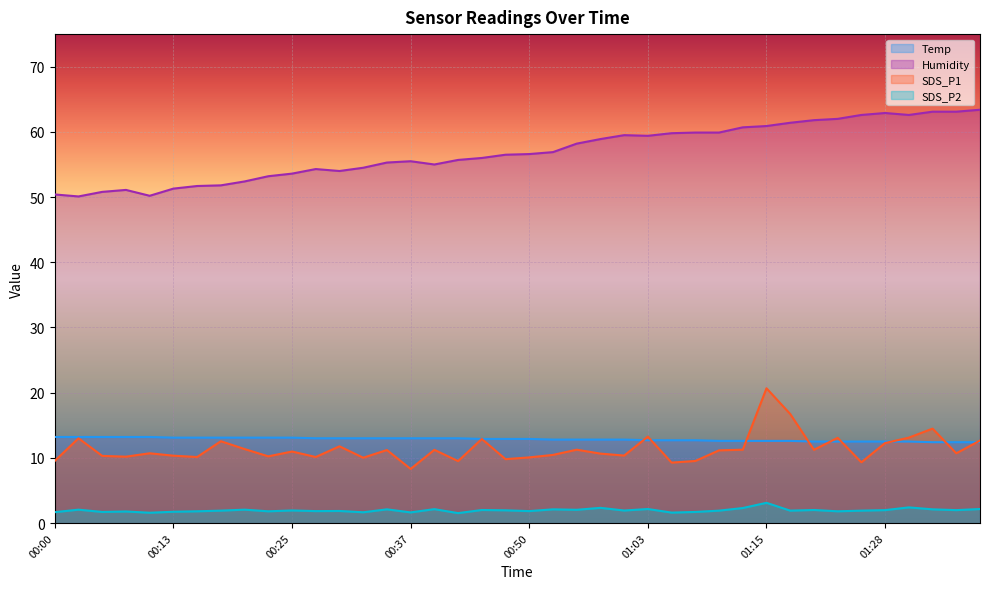

Reading right to left, extract all data points from this chart.

Temp: 01:38=12.4	01:35=12.4	01:33=12.4	01:30=12.5	01:28=12.5	01:25=12.5	01:23=12.5	01:20=12.5	01:18=12.6	01:15=12.6	01:13=12.6	01:10=12.6	01:08=12.7	01:05=12.7	01:03=12.7	01:00=12.8	00:58=12.8	00:55=12.8	00:53=12.8	00:50=12.9	00:48=12.9	00:45=12.9	00:43=13.0	00:40=13.0	00:37=13.0	00:35=13.0	00:32=13.0	00:30=13.0	00:27=13.0	00:25=13.1	00:23=13.1	00:20=13.1	00:18=13.1	00:15=13.1	00:13=13.1	00:10=13.2	00:08=13.2	00:05=13.2	00:03=13.2	00:00=13.2
Humidity: 01:38=63.4	01:35=63.1	01:33=63.1	01:30=62.6	01:28=62.9	01:25=62.6	01:23=62.0	01:20=61.8	01:18=61.4	01:15=60.9	01:13=60.7	01:10=59.9	01:08=59.9	01:05=59.8	01:03=59.4	01:00=59.5	00:58=58.9	00:55=58.2	00:53=56.9	00:50=56.6	00:48=56.5	00:45=56.0	00:43=55.7	00:40=55.0	00:37=55.5	00:35=55.3	00:32=54.5	00:30=54.0	00:27=54.3	00:25=53.6	00:23=53.2	00:20=52.4	00:18=51.8	00:15=51.7	00:13=51.3	00:10=50.2	00:08=51.1	00:05=50.8	00:03=50.1	00:00=50.4
SDS_P1: 01:38=12.7	01:35=10.7	01:33=14.5	01:30=13.1	01:28=12.3	01:25=9.3	01:23=13.1	01:20=11.2	01:18=16.7	01:15=20.7	01:13=11.2	01:10=11.2	01:08=9.5	01:05=9.3	01:03=13.2	01:00=10.3	00:58=10.7	00:55=11.2	00:53=10.4	00:50=10.1	00:48=9.8	00:45=12.9	00:43=9.5	00:40=11.2	00:37=8.3	00:35=11.2	00:32=10.0	00:30=11.8	00:27=10.1	00:25=11.0	00:23=10.2	00:20=11.3	00:18=12.6	00:15=10.1	00:13=10.3	00:10=10.7	00:08=10.2	00:05=10.3	00:03=13.0	00:00=9.5
SDS_P2: 01:38=2.1	01:35=2.0	01:33=2.1	01:30=2.4	01:28=2.0	01:25=1.9	01:23=1.8	01:20=2.0	01:18=1.9	01:15=3.1	01:13=2.3	01:10=1.9	01:08=1.7	01:05=1.6	01:03=2.1	01:00=1.9	00:58=2.3	00:55=2.0	00:53=2.1	00:50=1.8	00:48=1.9	00:45=2.0	00:43=1.5	00:40=2.1	00:37=1.6	00:35=2.1	00:32=1.6	00:30=1.9	00:27=1.8	00:25=1.9	00:23=1.8	00:20=2.0	00:18=1.9	00:15=1.8	00:13=1.7	00:10=1.6	00:08=1.8	00:05=1.7	00:03=2.0	00:00=1.7